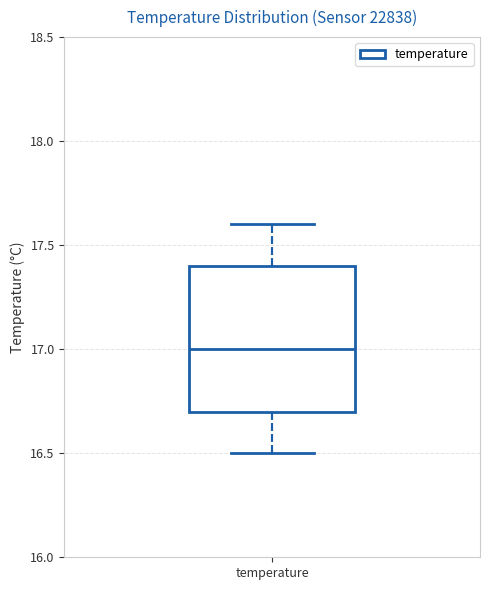

Read this box plot against the y-axis: the position of the median line, the range covered by the box, and the ends of both whiskers. The values are not printed on the chart, so give them approximately, as read against the axis.

median 17.0, box 16.7 to 17.4, whiskers 16.5 to 17.6